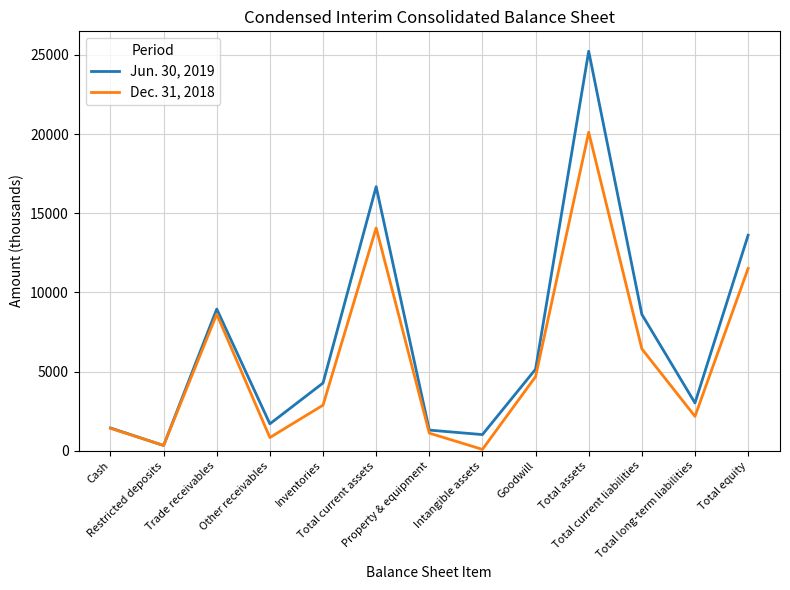

What is the lowest value of the Dec. 31, 2018 series?

81